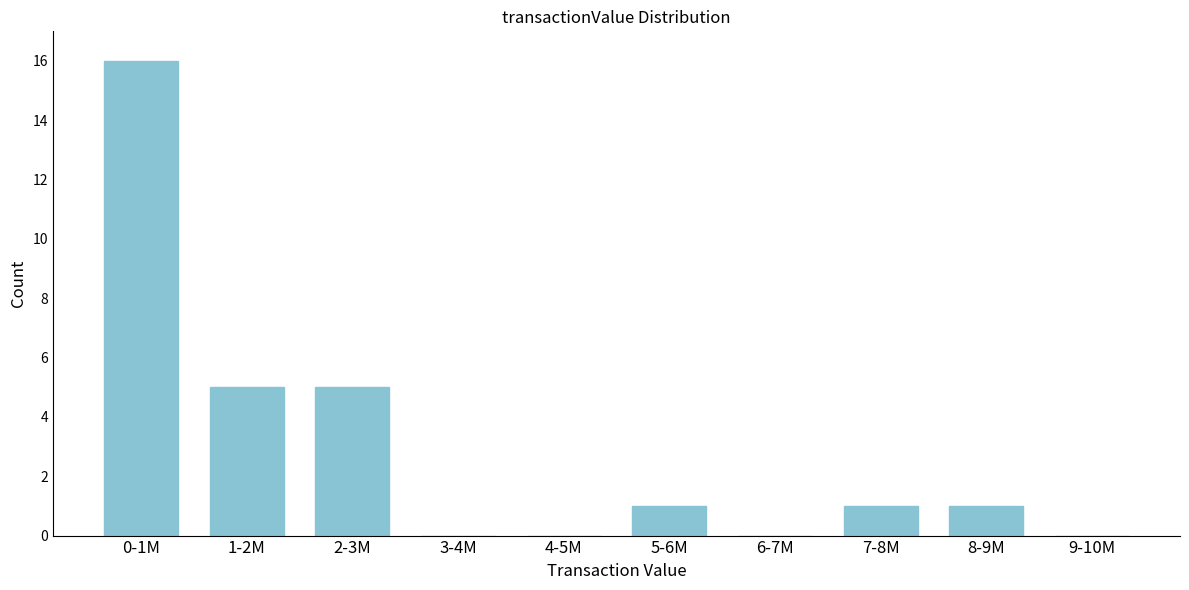

Reading left to right, what are all the values shown in this chart?

0-1M=16	1-2M=5	2-3M=5	3-4M=0	4-5M=0	5-6M=1	6-7M=0	7-8M=1	8-9M=1	9-10M=0